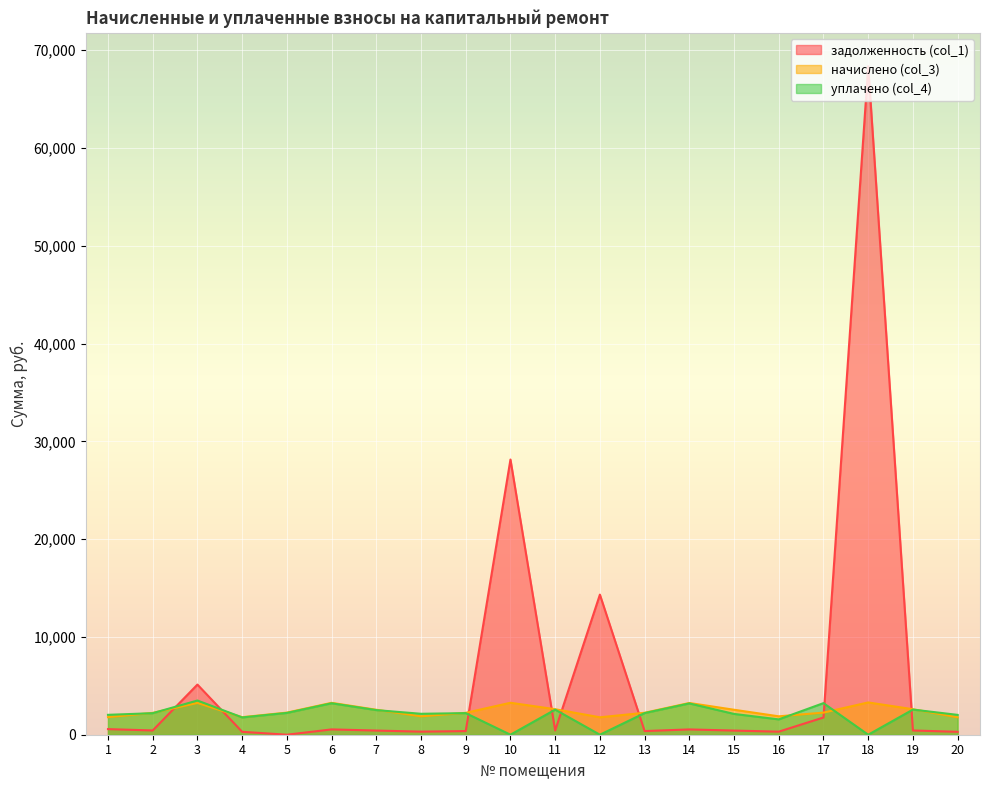

Reading left to right, what are all the values shown in this chart?

задолженность (col_1): 573.5	435.7	5127.8	298.9	0.0	543.8	425.5	315.6	373.2	28140.3	434.7	14327.2	374.1	541.1	424.6	313.6	1763.3	68359.3	434.7	297.4
начислено (col_3): 1799.2	2233.8	3251.7	1793.6	2261.3	3262.7	2552.9	1881.7	2239.3	3268.2	2608.0	1782.7	2244.8	3246.2	2552.9	1881.7	2261.3	3301.2	2608.0	1782.7
уплачено (col_4): 2034.2	2202.1	3500.0	1767.7	2229.3	3216.4	2516.8	2141.5	2207.6	0.0	2566.7	0.0	2213.0	3200.2	2127.1	1568.0	3231.7	0.0	2570.7	2029.2